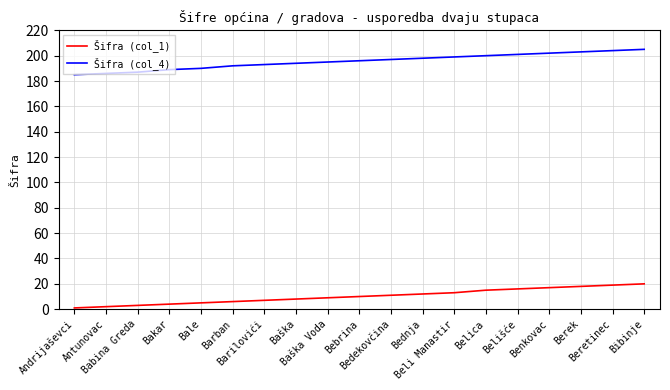

True or false: Šifra (col_4) and Šifra (col_1) cross at least once.

False